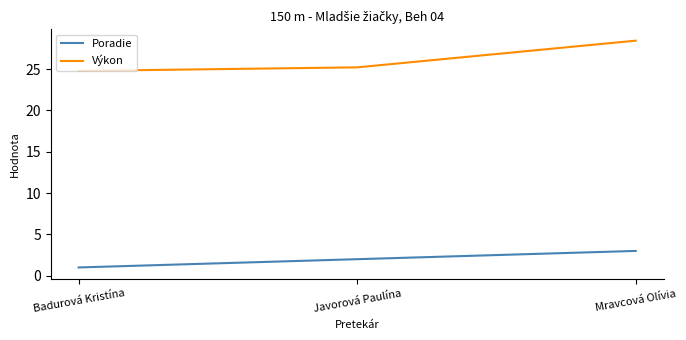

At which category is the sum across all series the highest?

Mravcová Olívia